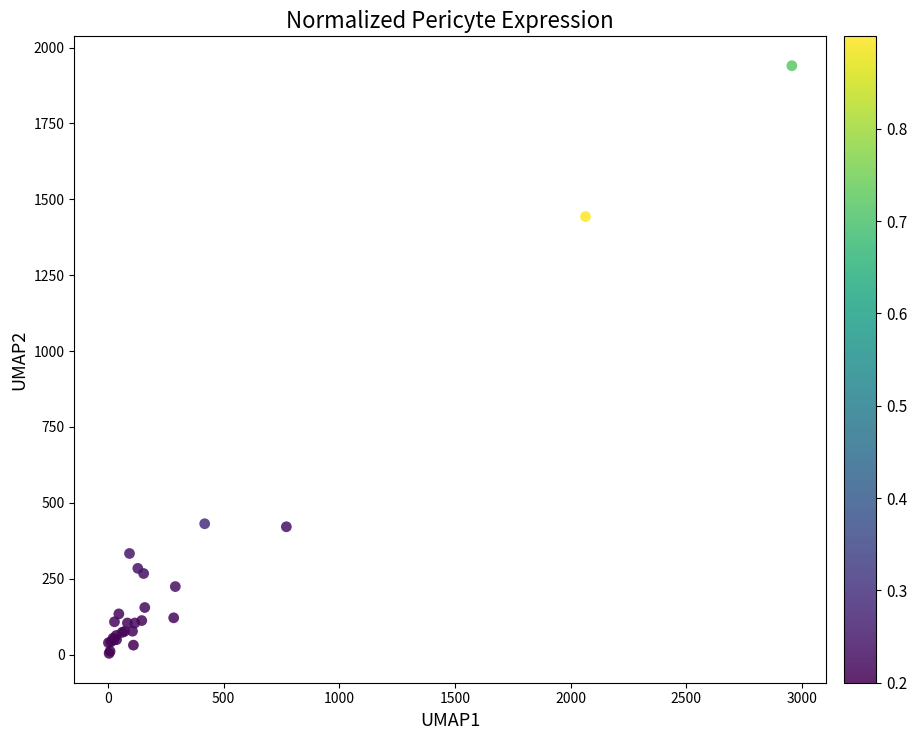

What Y value in the scatter plot is closest to 972?

1443